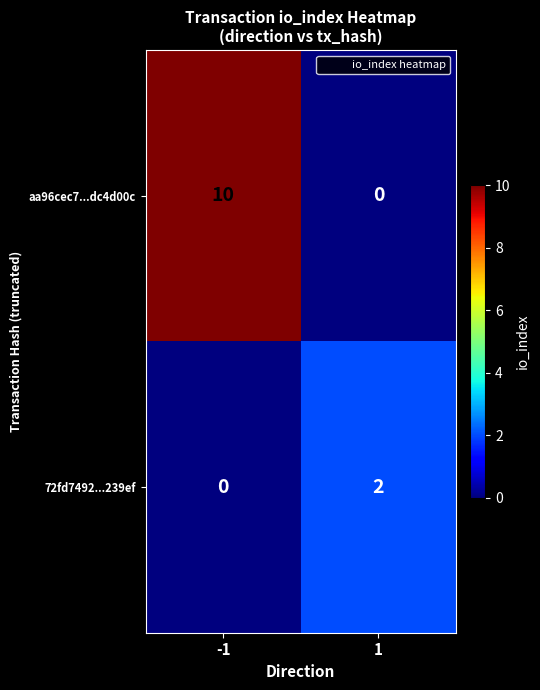

Which series has the widest spread of values?

aa96cec7...dc4d00c